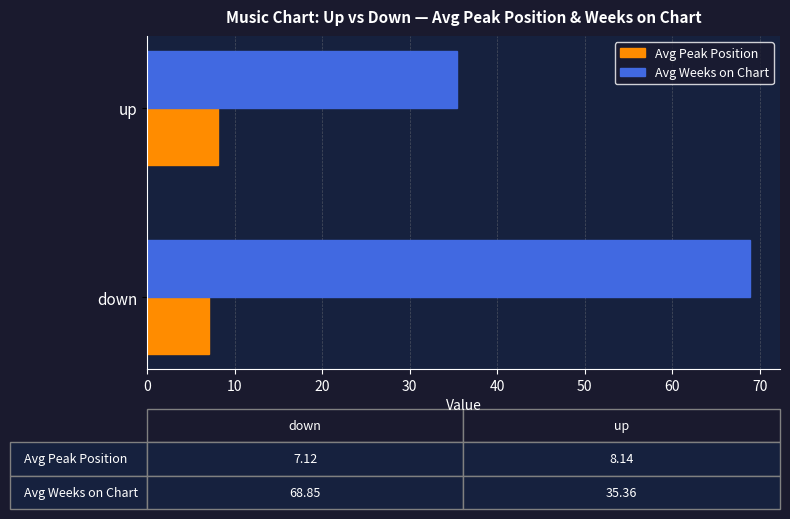

Rank the series by their maximum value, from lowest to highest.

Avg Peak Position, Avg Weeks on Chart